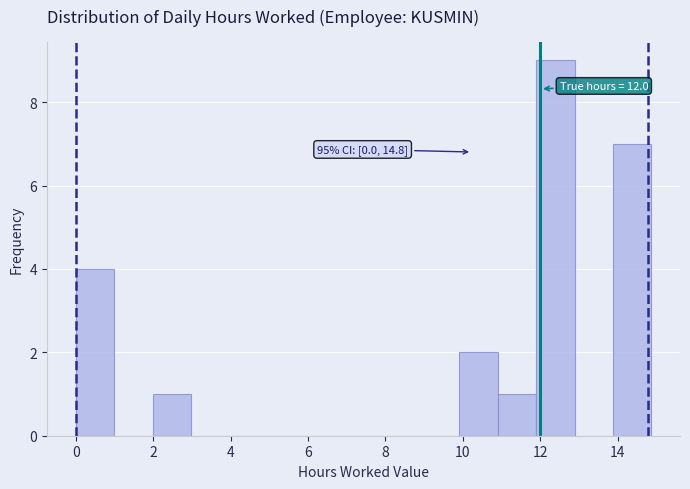

Over which range of the x-axis is the bar tallest?

11.8 to 12.8